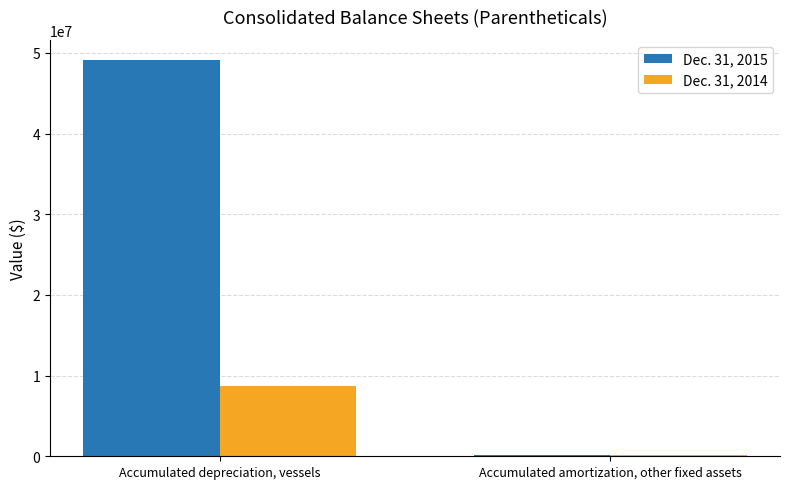

Reading left to right, what are all the values shown in this chart?

Dec. 31, 2015: Accumulated depreciation, vessels=49148080	Accumulated amortization, other fixed assets=159827
Dec. 31, 2014: Accumulated depreciation, vessels=8766830	Accumulated amortization, other fixed assets=118232